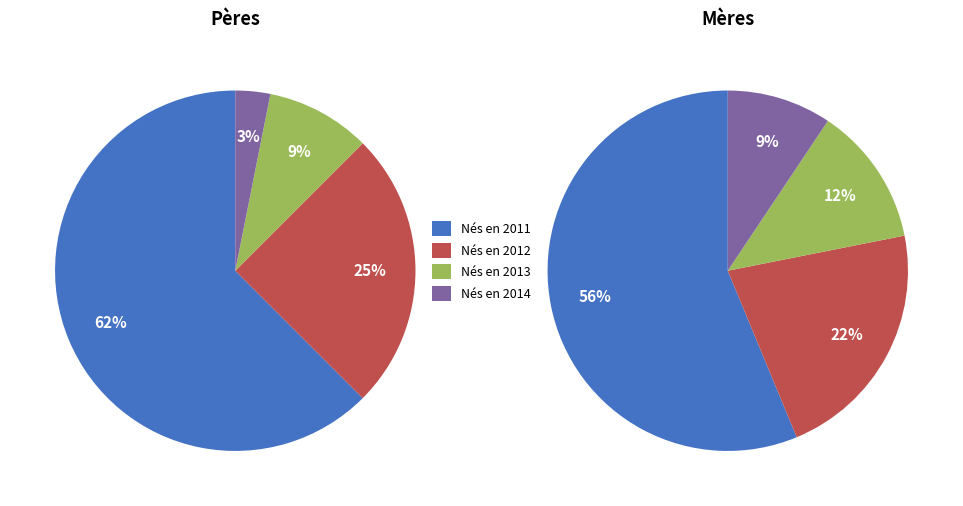

How many segments does this pie chart have?

4